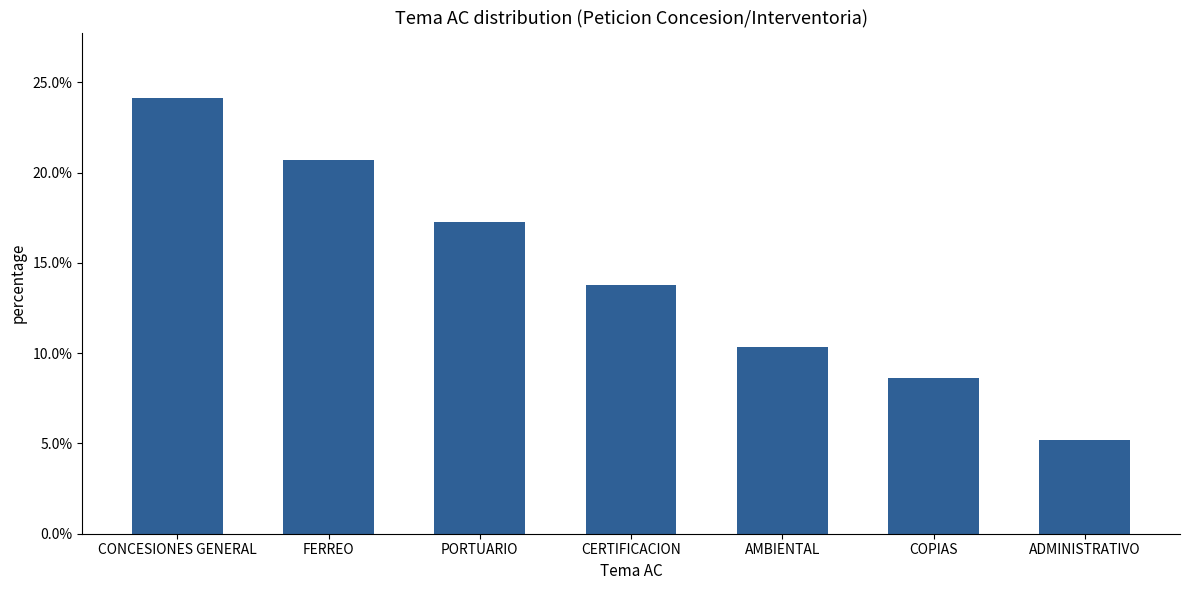

What is the approximate value at CERTIFICACION?

0.1